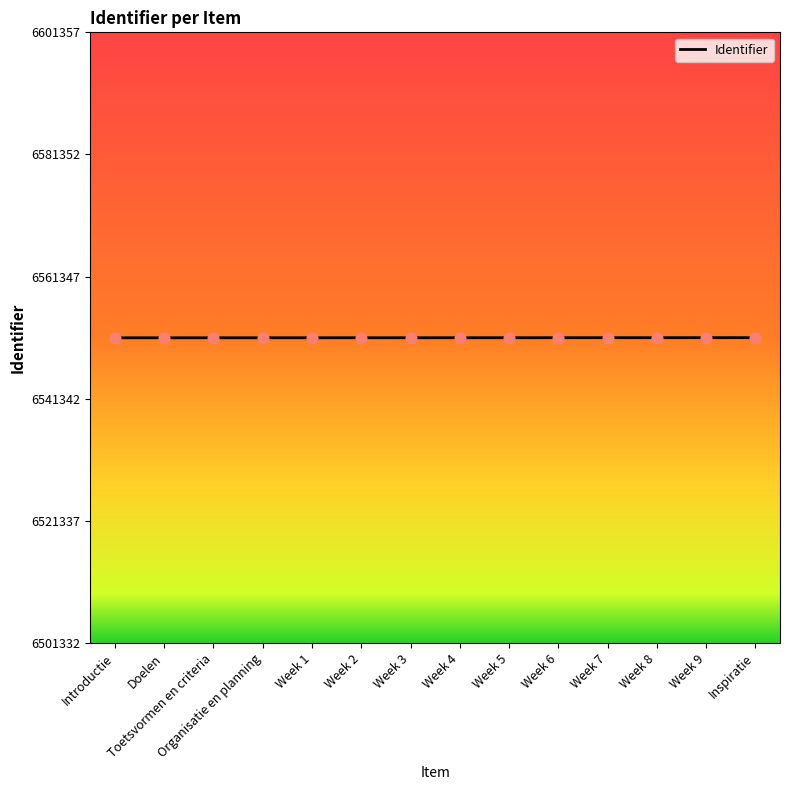

Approximately how many times larger is the value at Week 4 compared to Week 6?

1.0